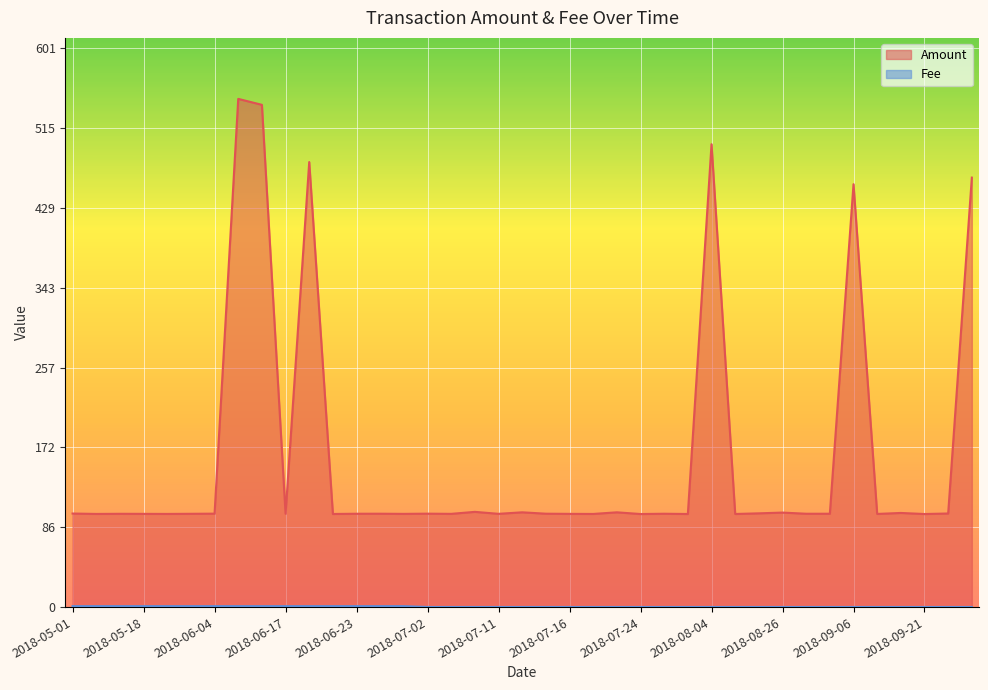

Is it true that Fee equals 0.1 at 2018-07-21?

True